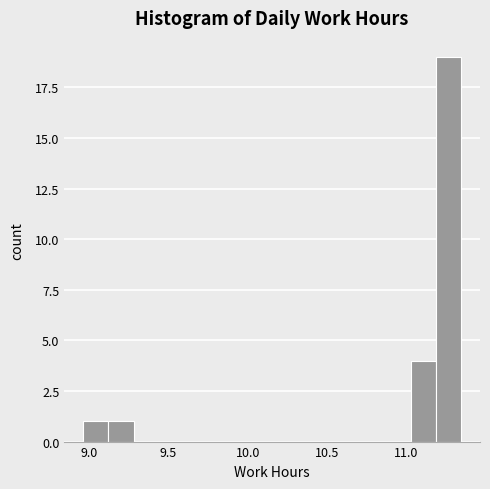

Read against the x-axis, roughly where is the centre of the tallest bar?

11.25